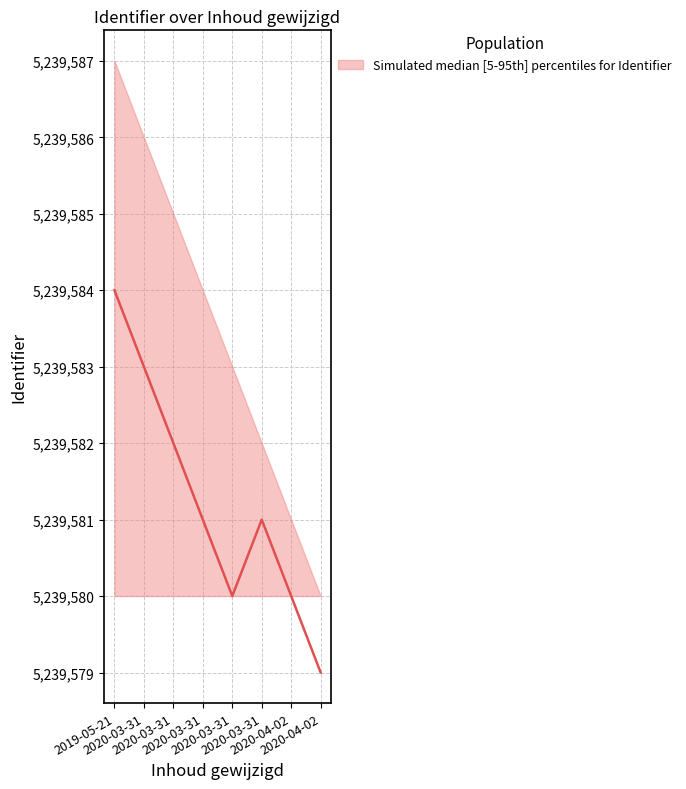

Is the value of upper at 2020-03-31 greater than the value of lower at 2020-03-31?

Yes